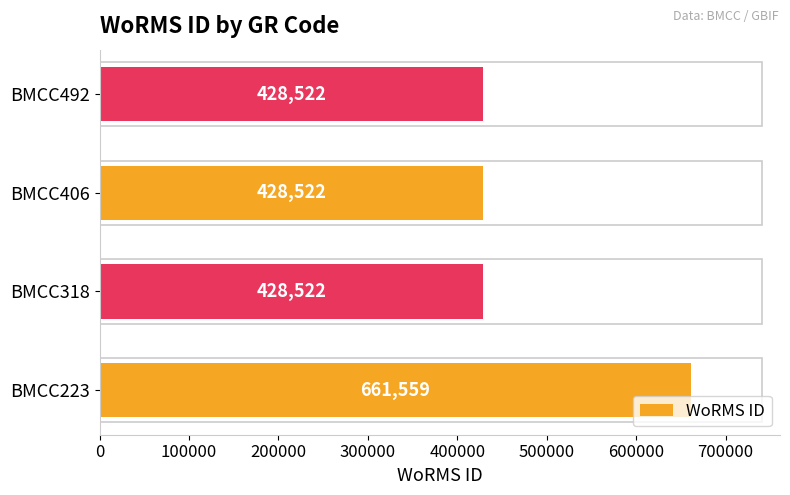

How many series are shown in this chart?

1